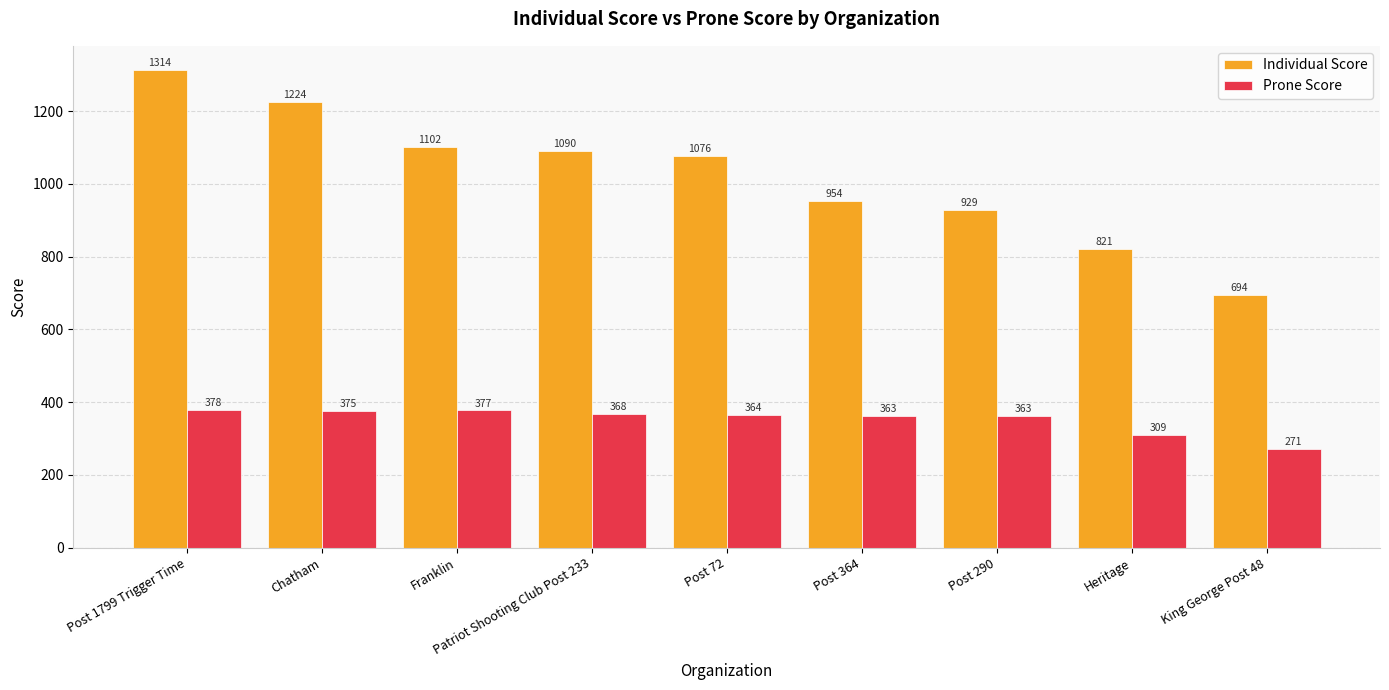

Count the number of data series in this chart.

2